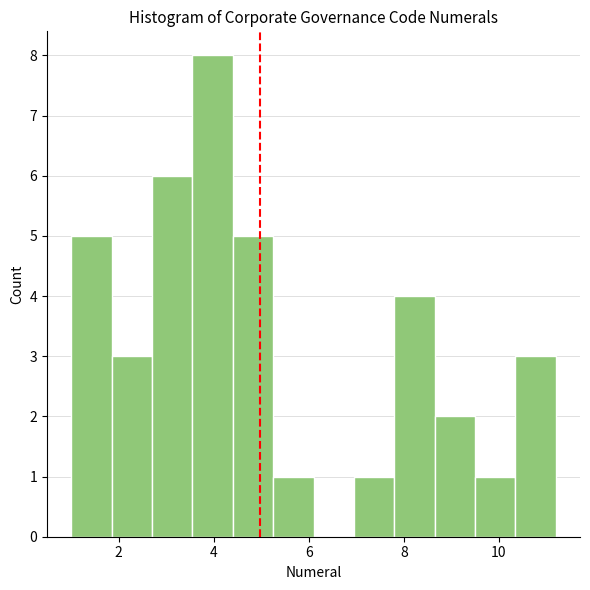

Which range on the x-axis has the tallest bar?

3.55 to 4.40